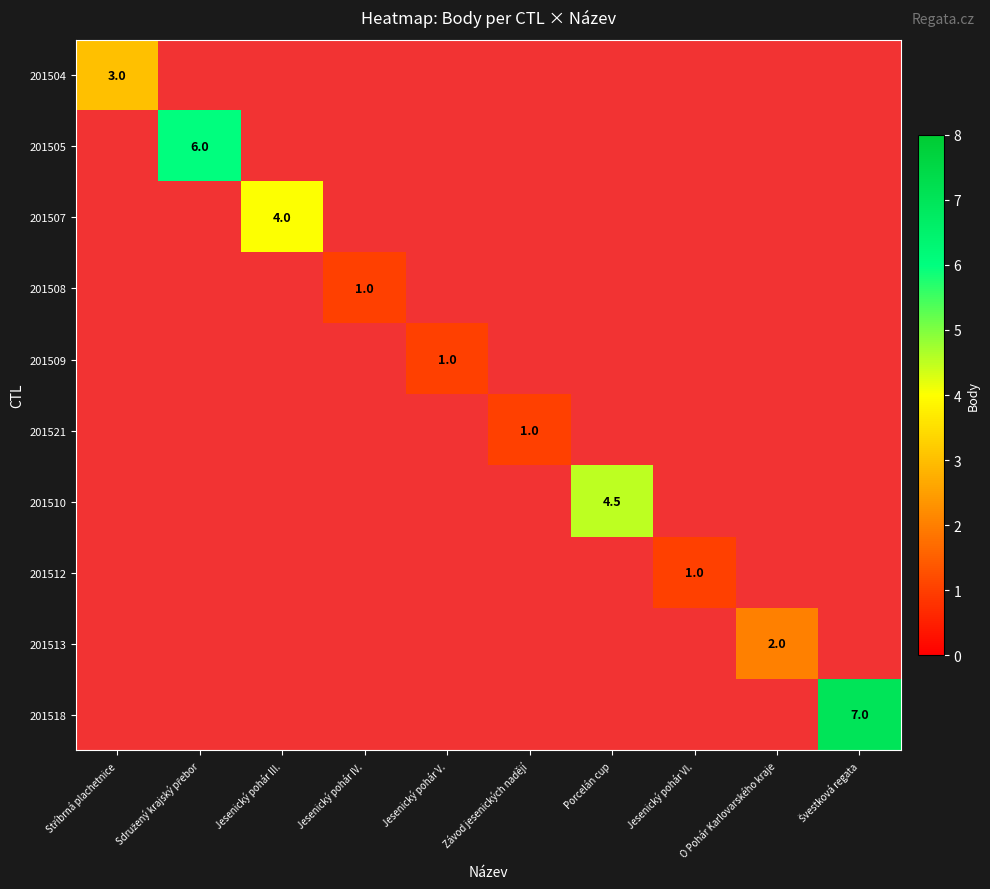

True or false: 201509 has a value of 0.2 at Jesenický pohár V..

False